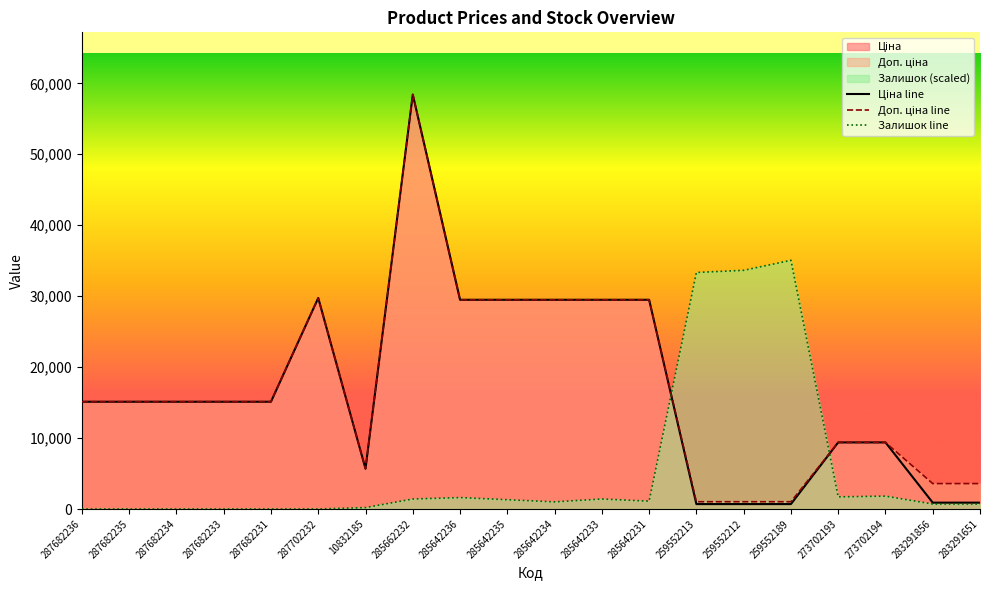

The Доп. ціна line series shows 43255.9 at 285642235. True or false?

False